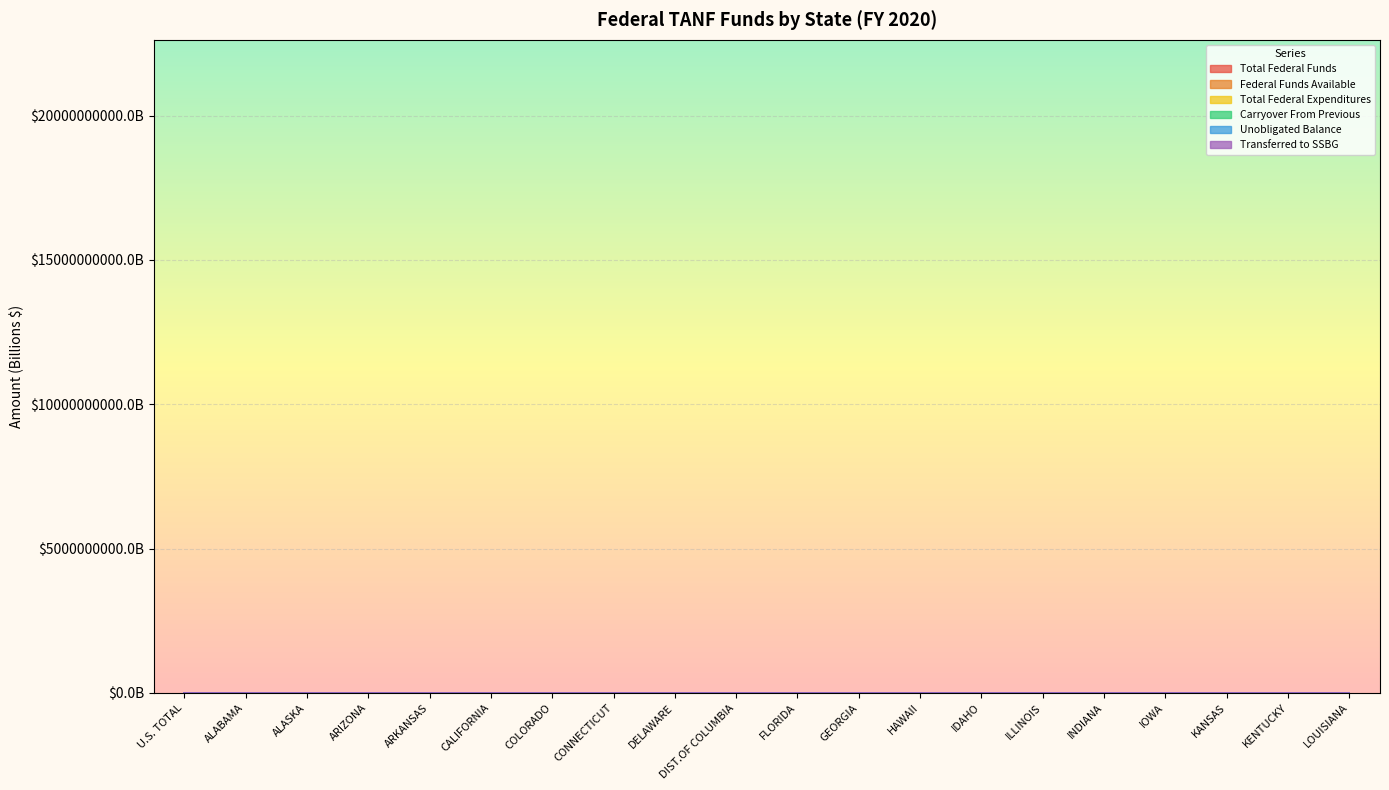

Where is Total Federal Funds nearest to the value 11?

CALIFORNIA